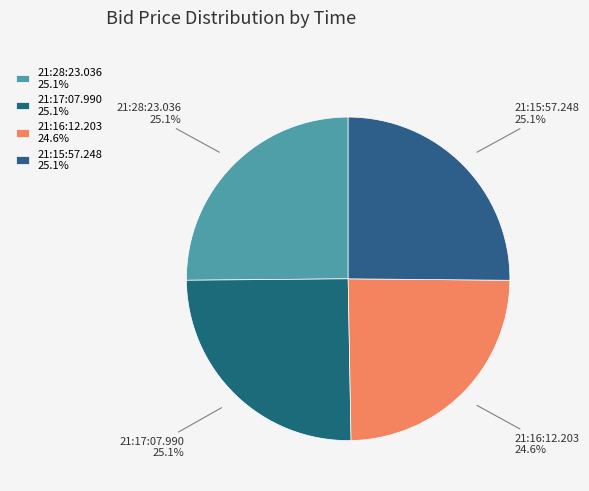

To the nearest percent, what percentage of the pie is 21:15:57.248?

25%